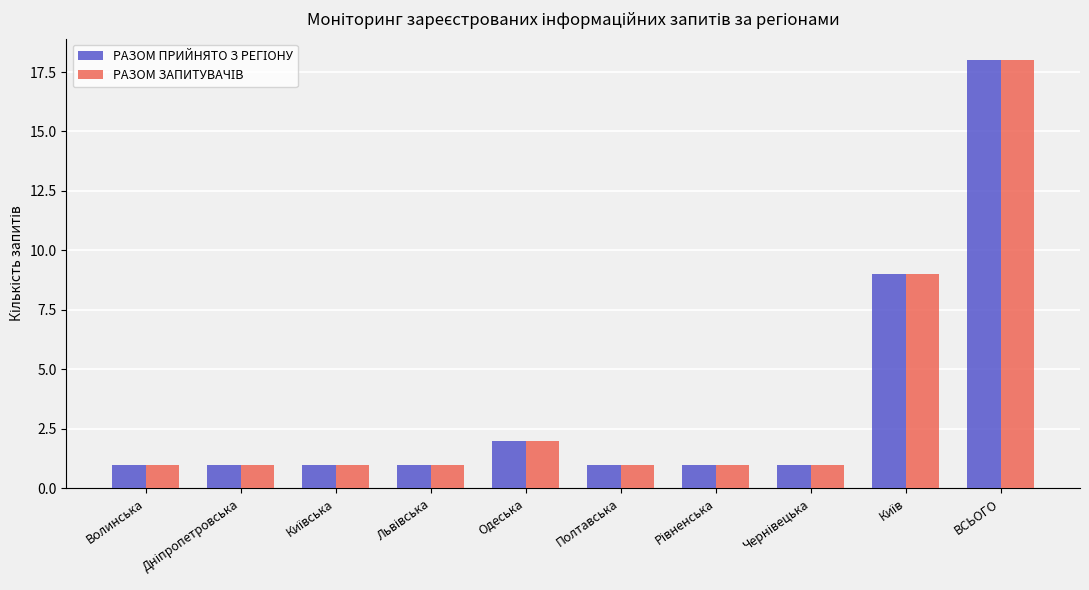

What is the greatest value displayed?

18